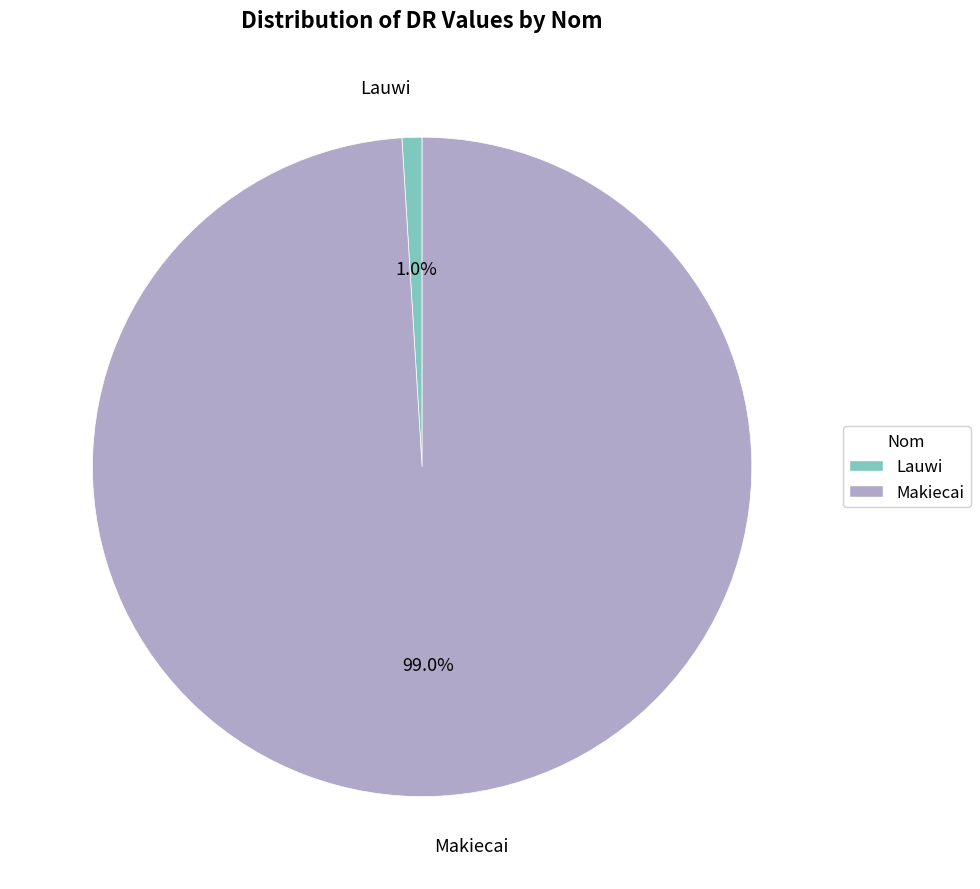

To the nearest percent, what is the difference between the Makiecai and Lauwi slice percentages?

98%